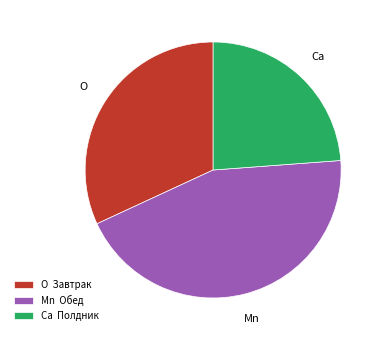

Does Mn Обед represent more than half of the total?

No